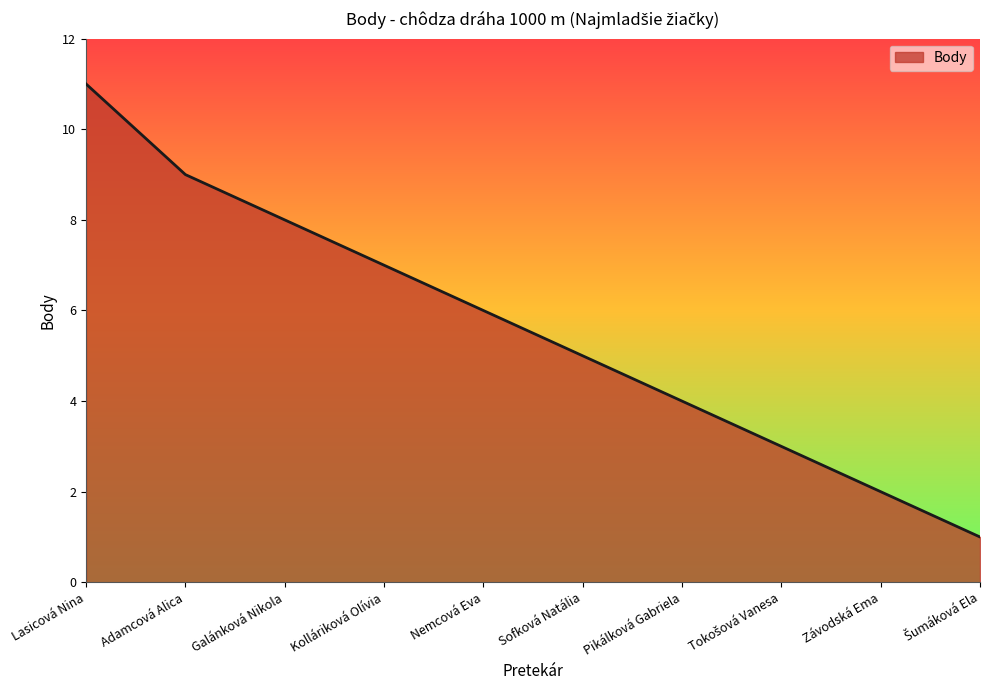

The chart shows a value of 3 at Závodská Ema. True or false?

False